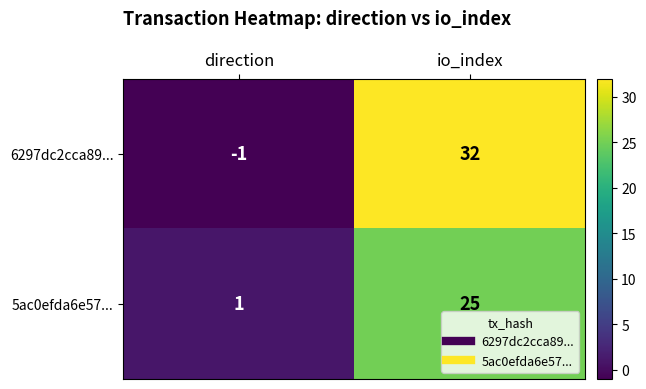

What is the difference between the highest and lowest values at direction?

2